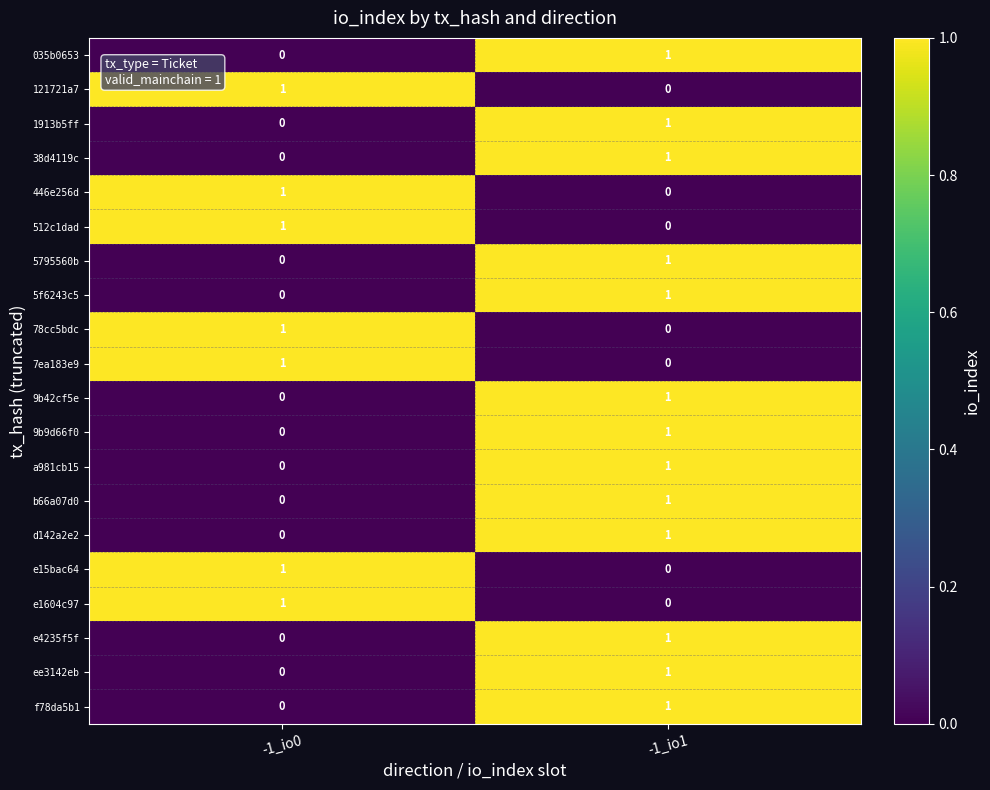

Is the value of 512c1dad at -1_io1 greater than the value of 1913b5ff at -1_io1?

No